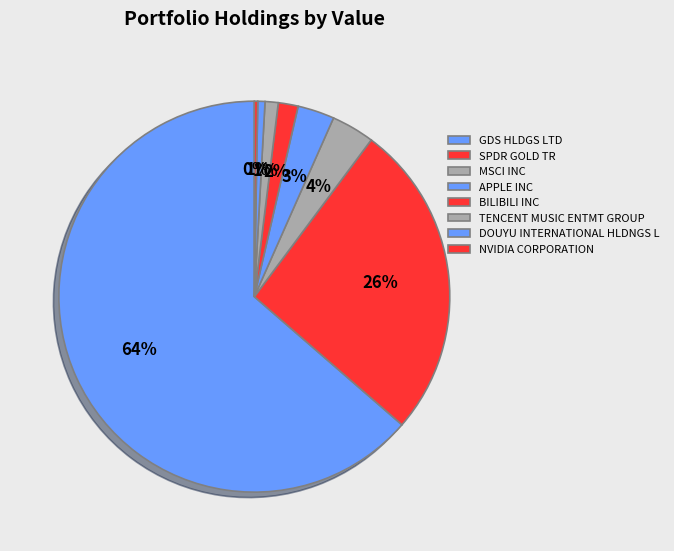

Between MSCI INC and TENCENT MUSIC ENTMT GROUP, which is larger?

MSCI INC